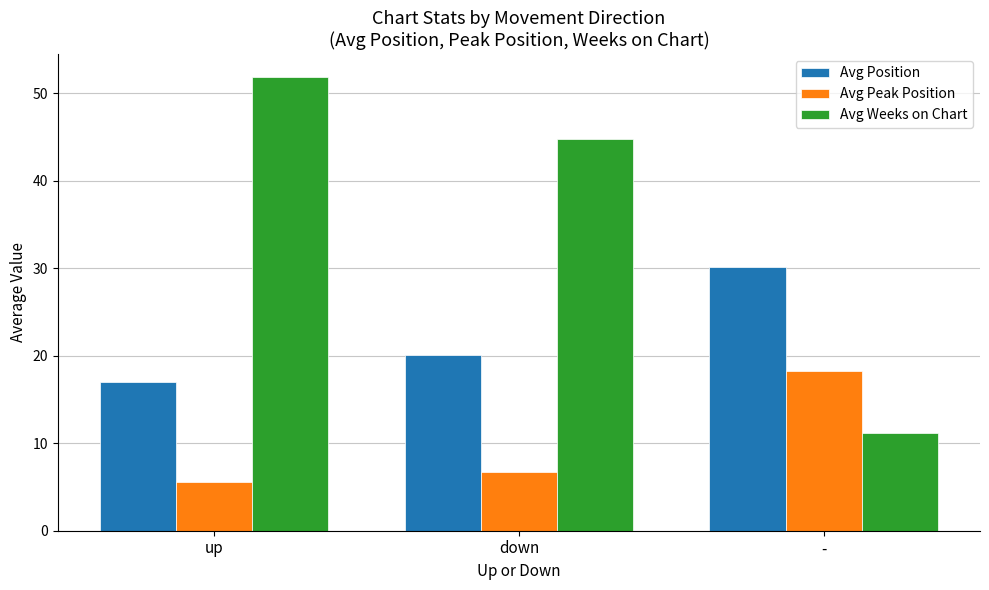

Rank the series by their maximum value, from highest to lowest.

Avg Weeks on Chart, Avg Position, Avg Peak Position